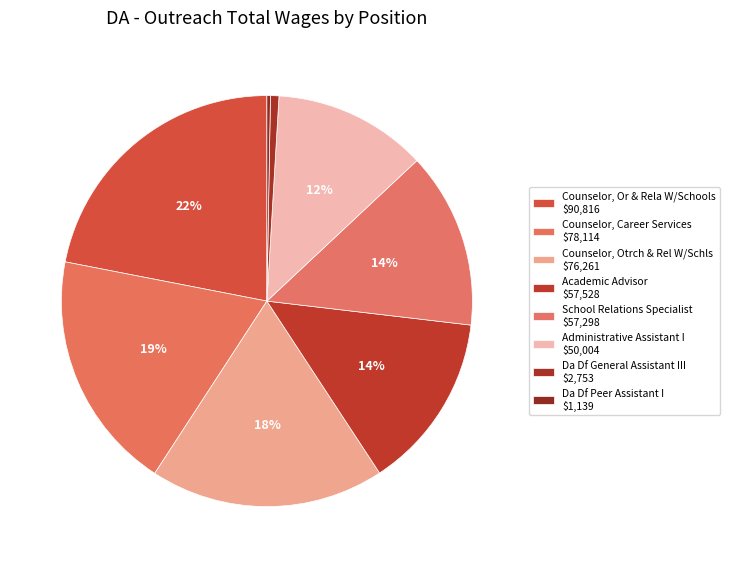

What percentage is the Counselor, Otrch & Rel W/Schls slice, to the nearest percent?

18%